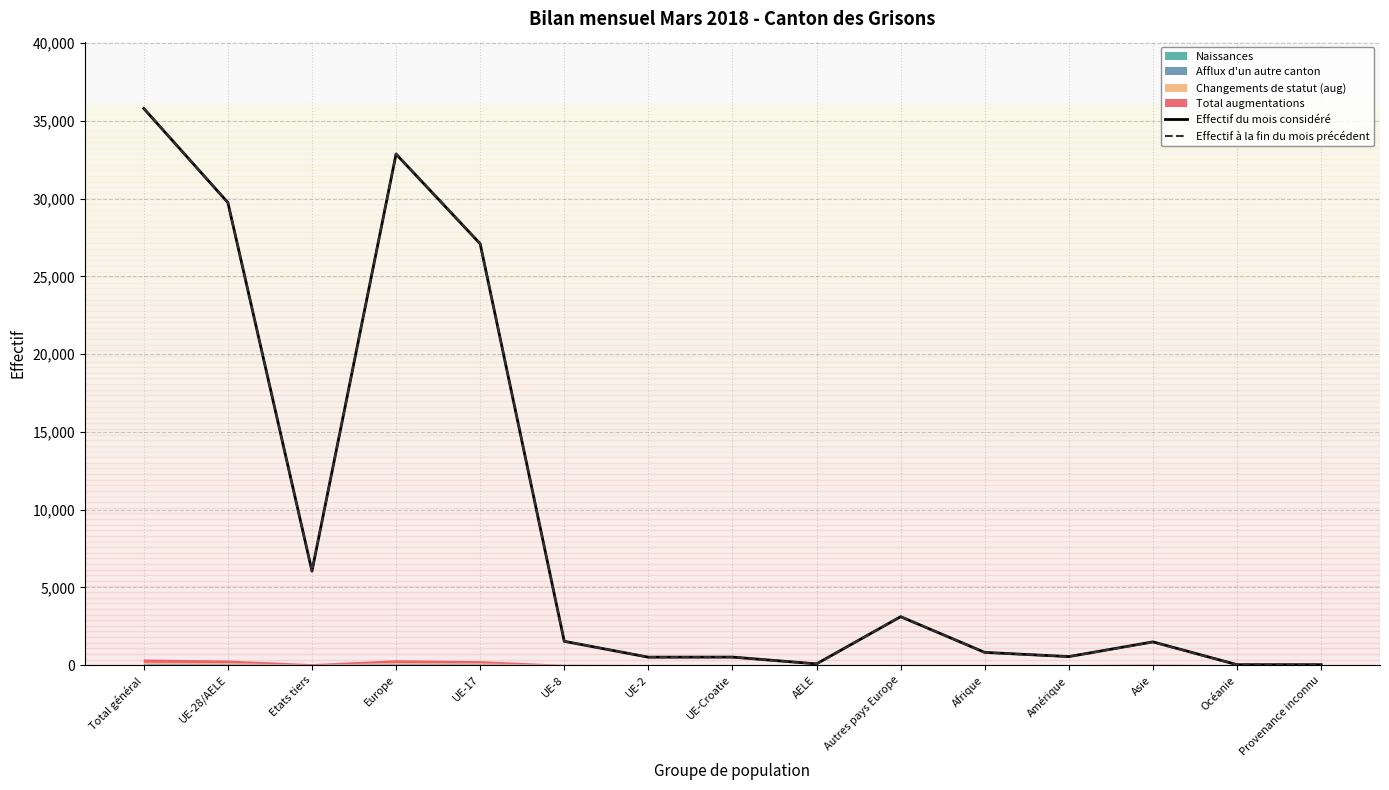

Is it true that Effectif à la fin du mois précédent equals 35806 at Total général?

True